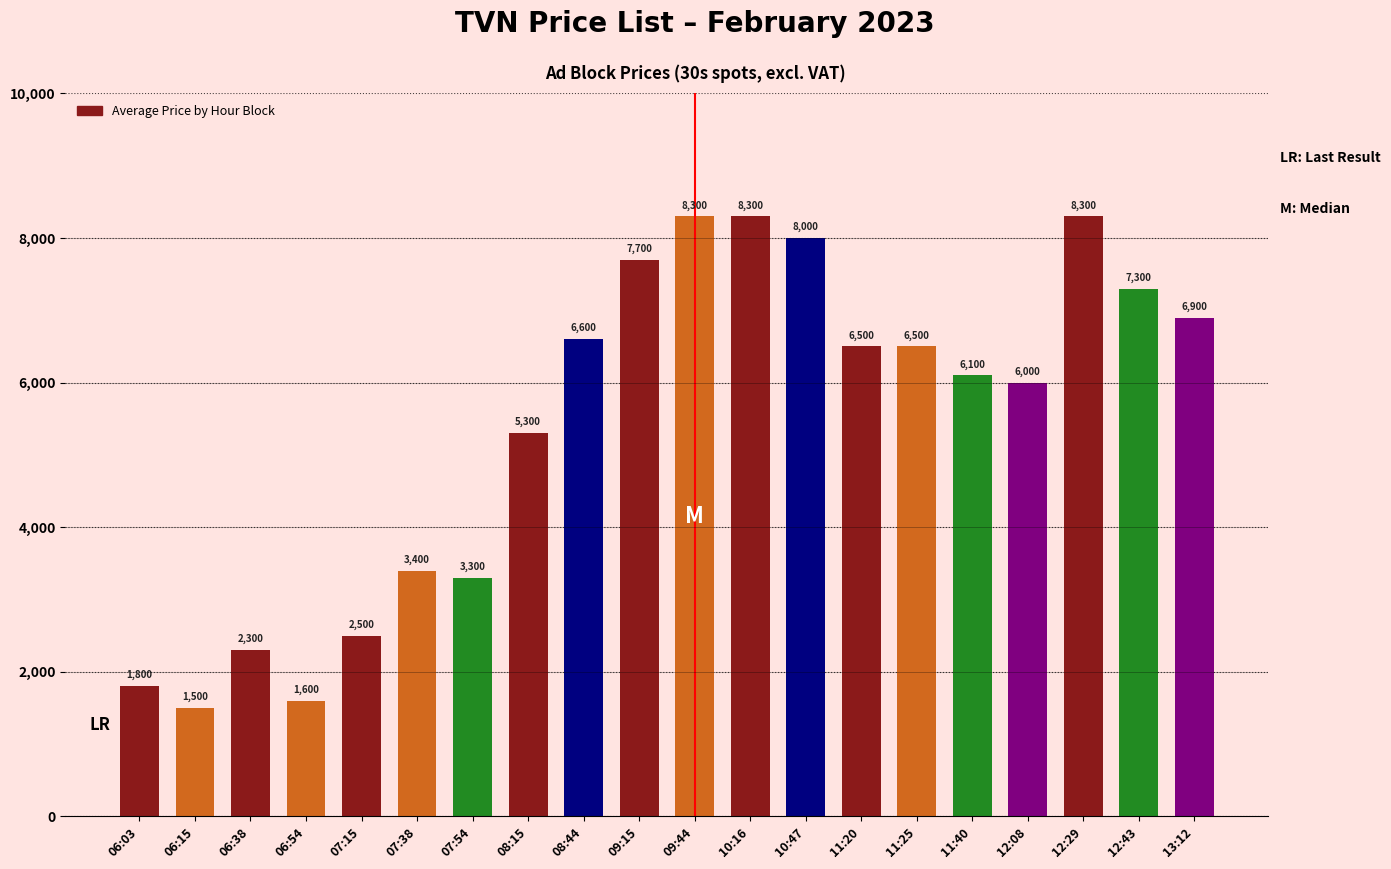

What position from the left is 07:54?

7